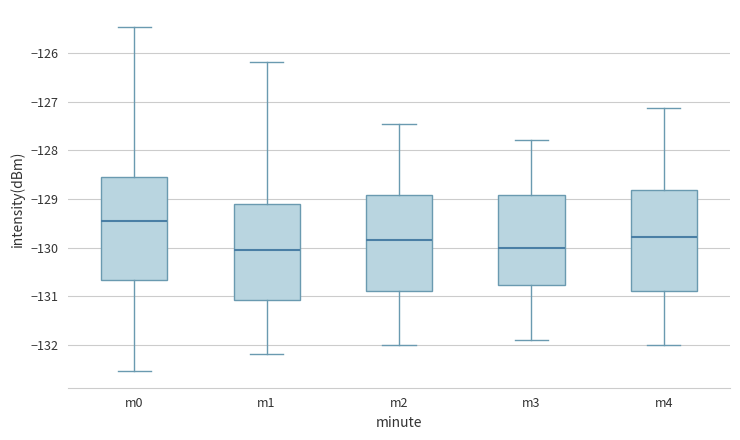

Reading left to right, transcribe this box plot: for each box, give where its median line is, the range the box spans, and where its two whiskers end, as read against the y-axis. The values are not printed on the chart, so give them approximately, as read against the axis.

m0: median -129.4, box -130.7 to -128.5, whiskers -132.5 to -125.5
m1: median -130.0, box -131.1 to -129.1, whiskers -132.2 to -126.2
m2: median -129.8, box -130.9 to -128.9, whiskers -132.0 to -127.5
m3: median -130.0, box -130.8 to -128.9, whiskers -131.9 to -127.8
m4: median -129.8, box -130.9 to -128.8, whiskers -132.0 to -127.1